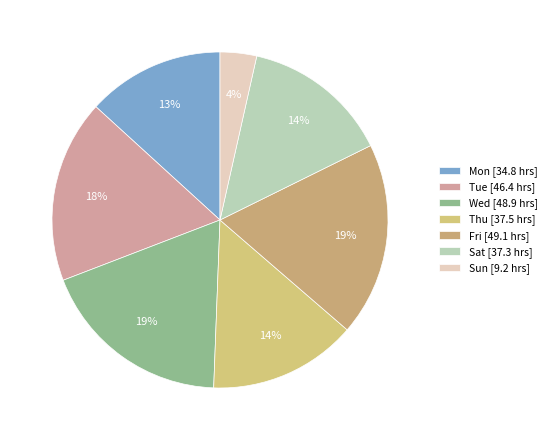

Which category has the smallest portion of the pie?

Sun